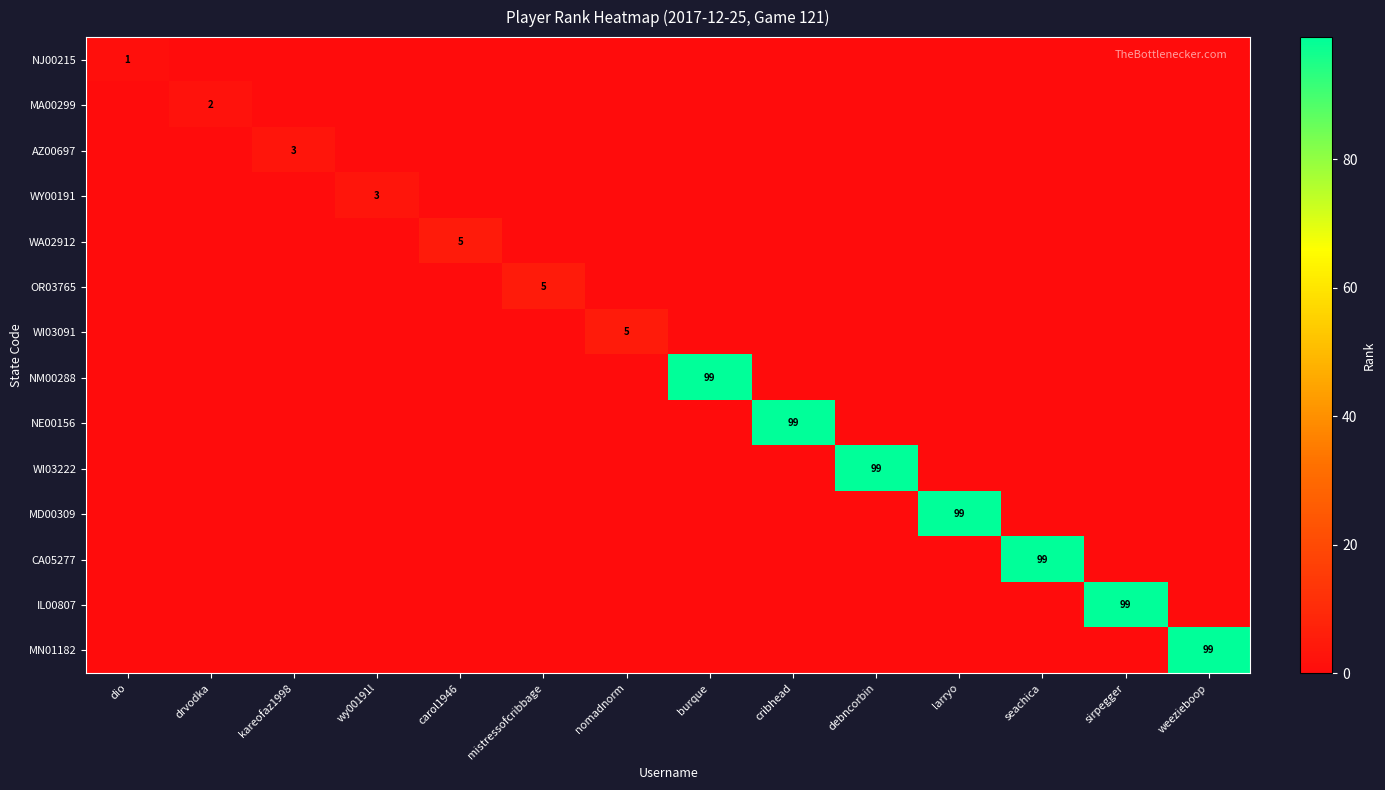

Count the number of categories in the chart.

14